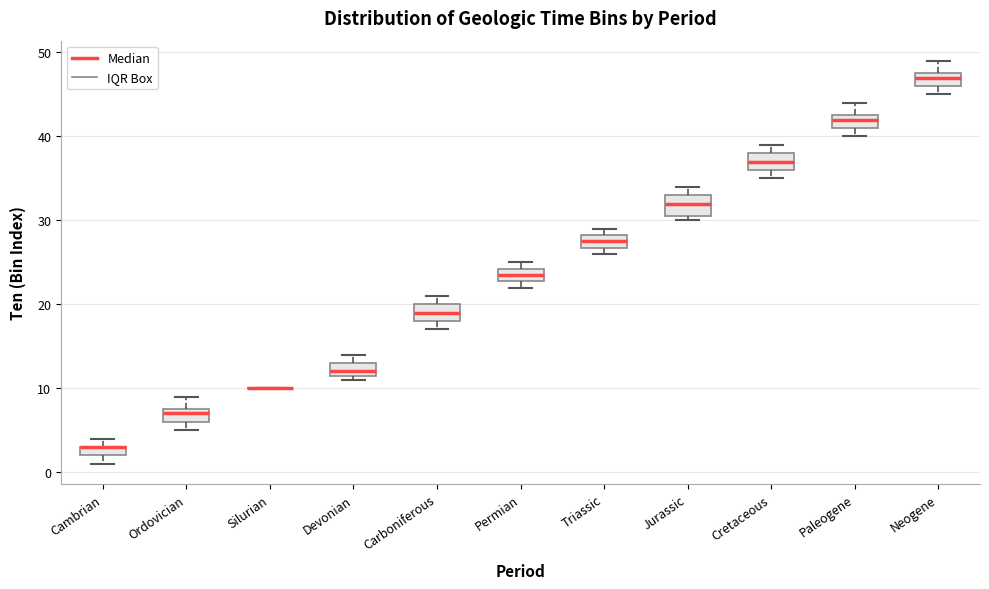

Where is the upper edge of the box for Carboniferous on the y-axis? The values are not printed on the chart, so give them approximately, as read against the axis.

20